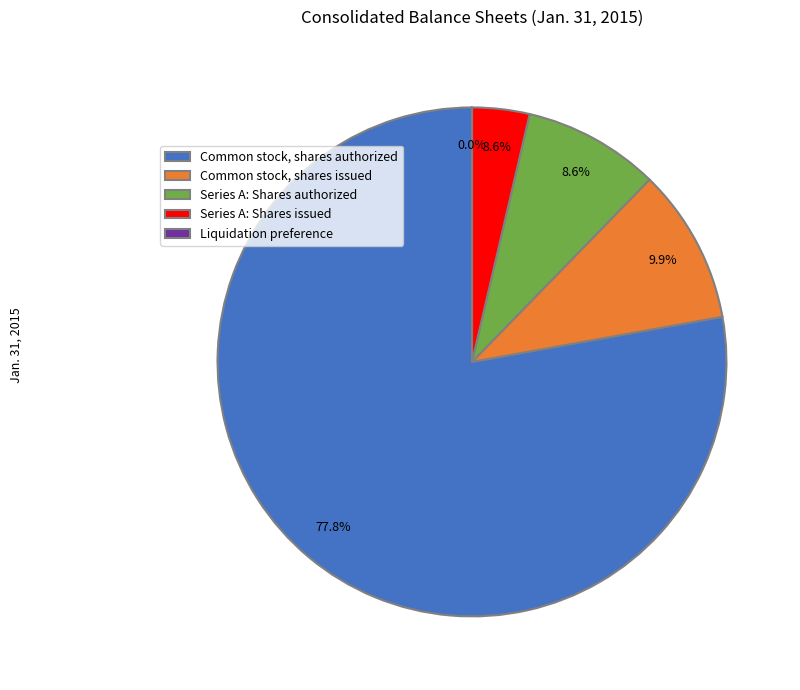

True or false: Series A: Shares authorized accounts for 9% of the total.

True